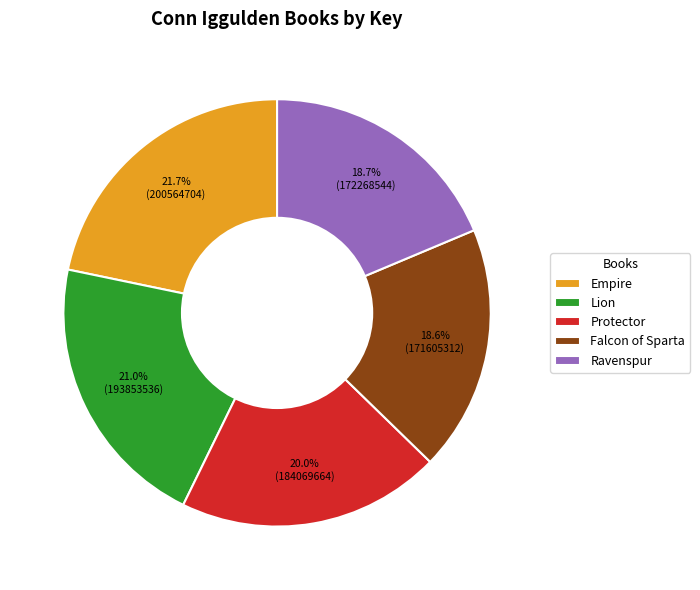

To the nearest percent, what is the difference between the largest and smallest slice percentages?

3%